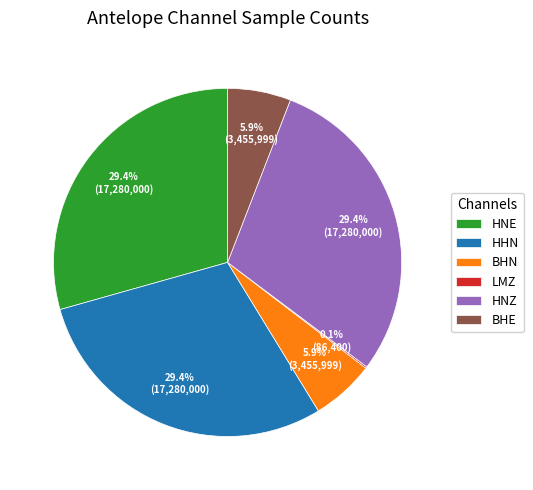

Is BHE the majority of the pie?

No